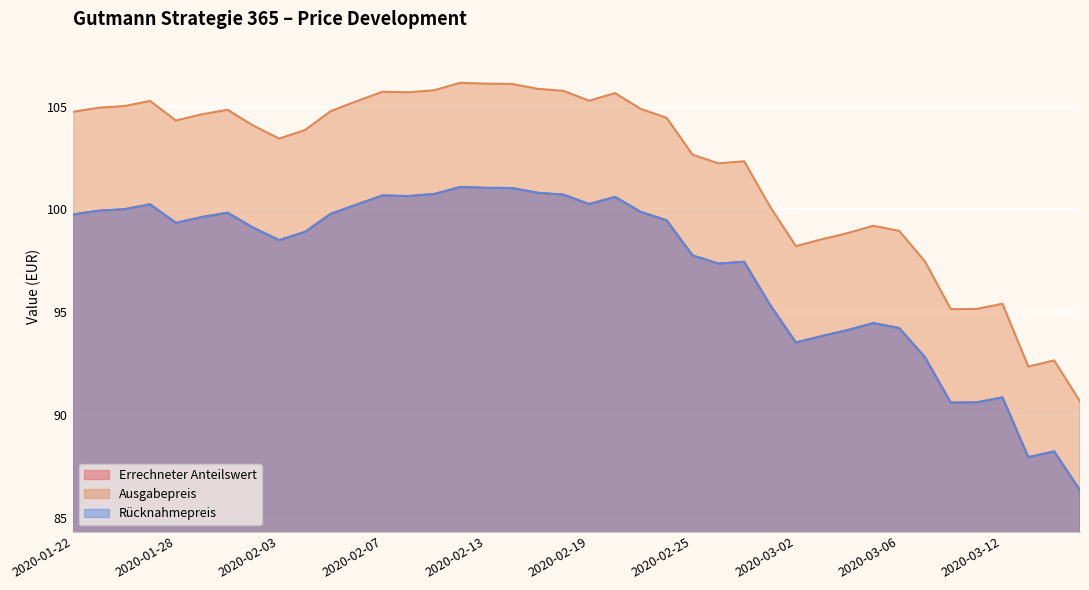

What is the difference between the Errechneter Anteilswert values at 2020-01-30 and 2020-03-06?

5.6